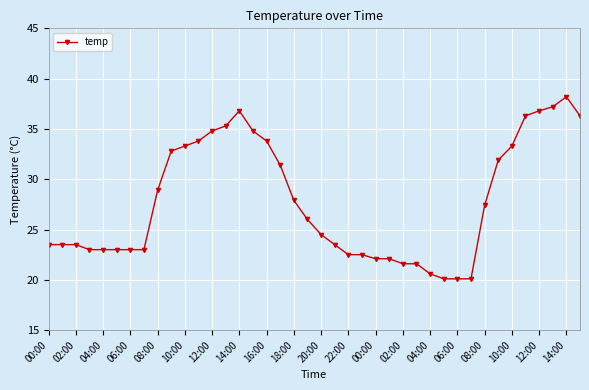

Reading left to right, what are all the values shown in this chart?

23.5	23.5	23.5	23.0	23.0	23.0	23.0	23.0	28.9	32.8	33.3	33.8	34.8	35.3	36.8	34.8	33.8	31.4	27.9	26.0	24.5	23.5	22.5	22.5	22.1	22.1	21.6	21.6	20.6	20.1	20.1	20.1	27.4	31.9	33.3	36.3	36.8	37.2	38.2	36.3